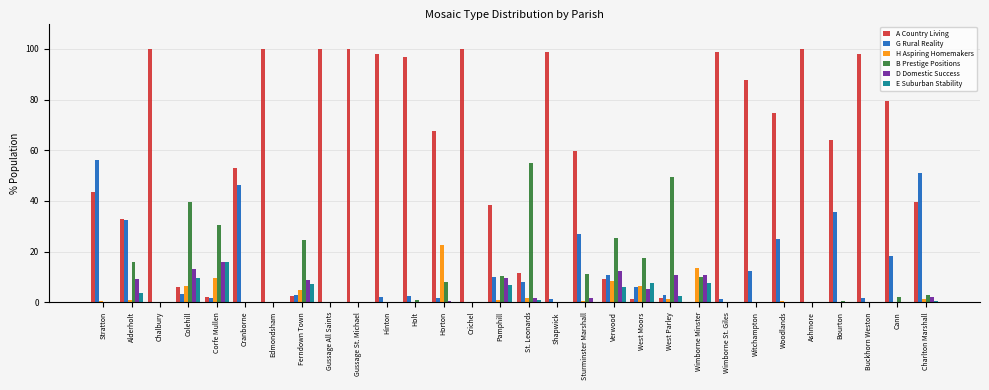

What is the spread (max minus min) of values at Gussage St. Michael?

100.0